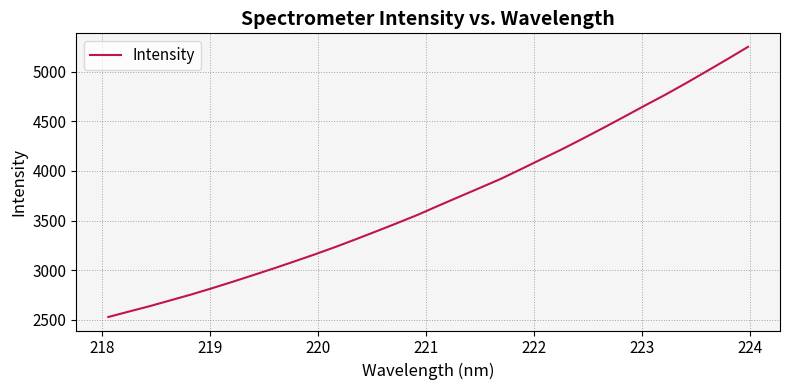

What is the difference between the maximum and minimum values?

2723.1